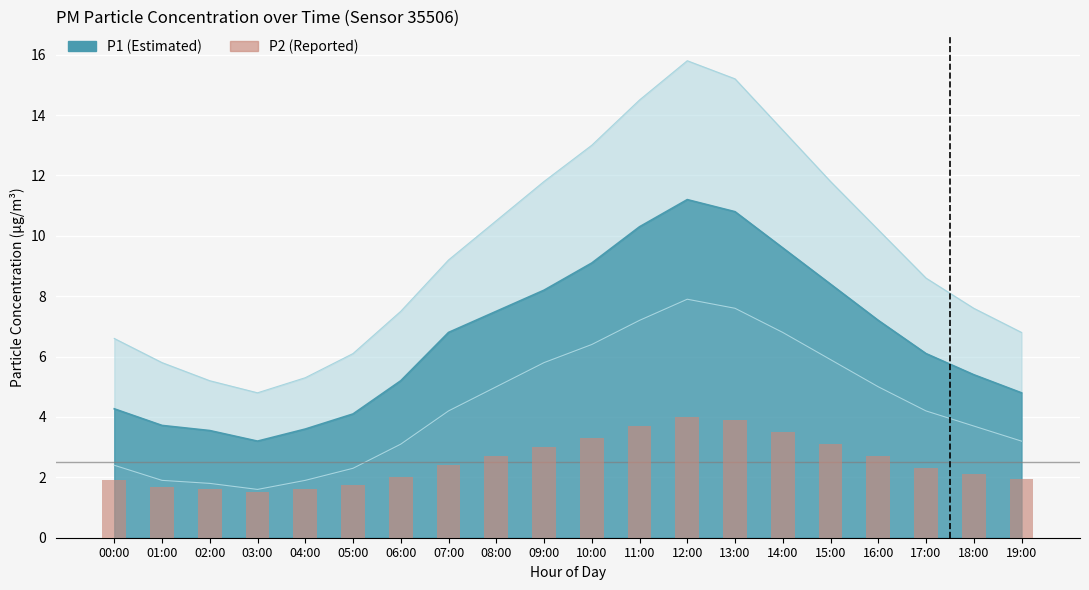

Reading left to right, transcribe all the data shown in this chart.

1.9	1.7	1.6	1.5	1.6	1.8	2.0	2.4	2.7	3.0	3.3	3.7	4.0	3.9	3.5	3.1	2.7	2.3	2.1	1.9